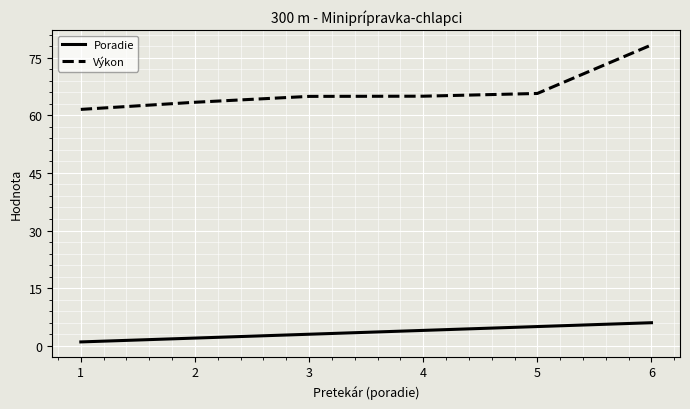

True or false: Poradie has a value of 1.9 at 5.

False